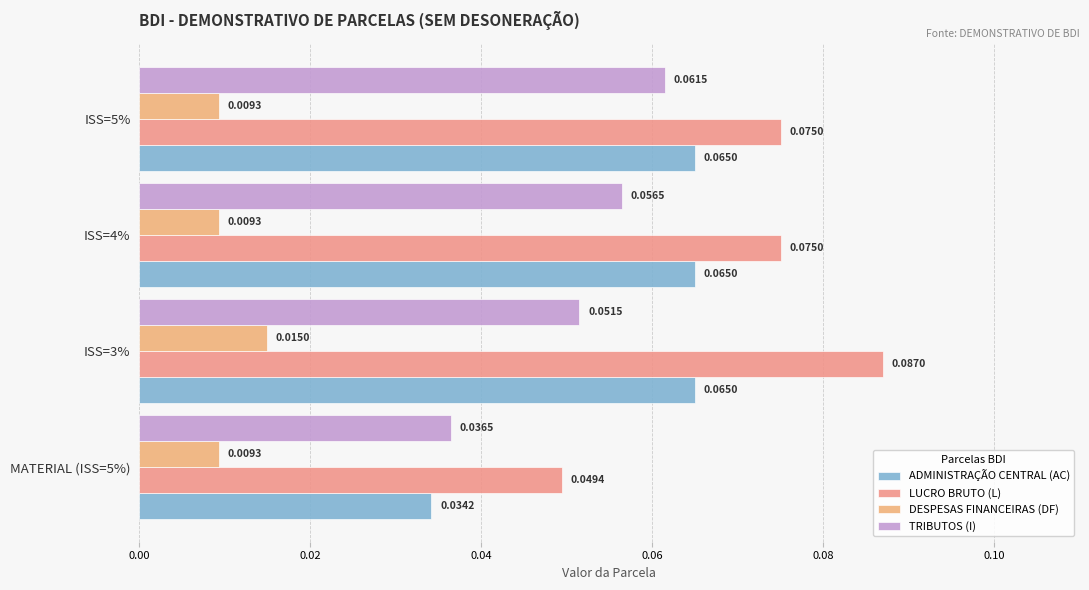

Which series has the largest range (max minus min)?

LUCRO BRUTO (L)